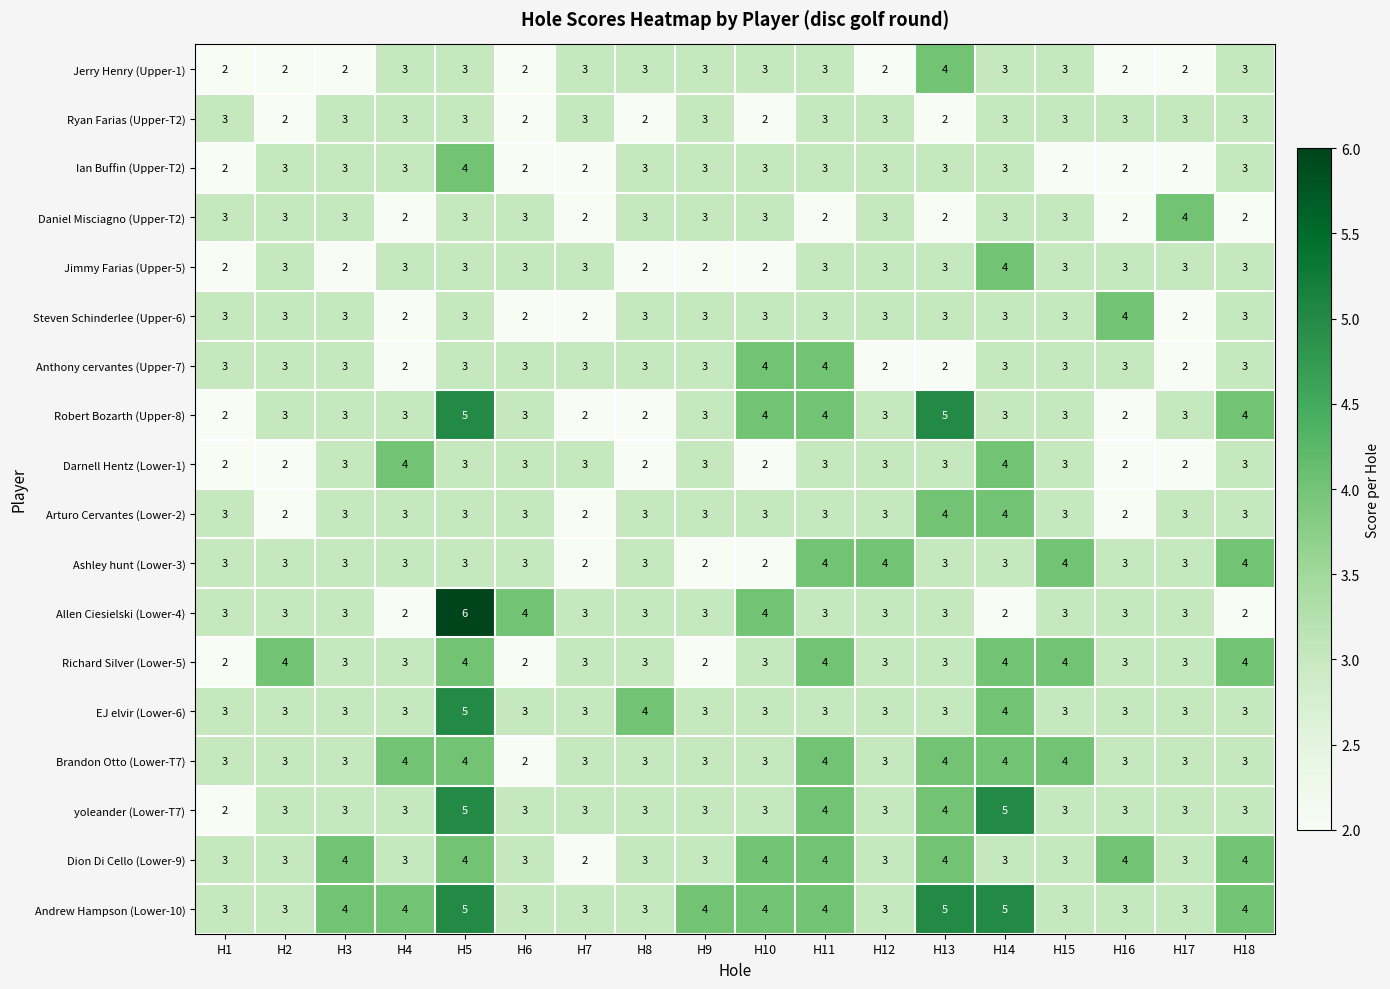

What is the difference between the maximum and second lowest values in the Robert Bozarth (Upper-8) series?

3